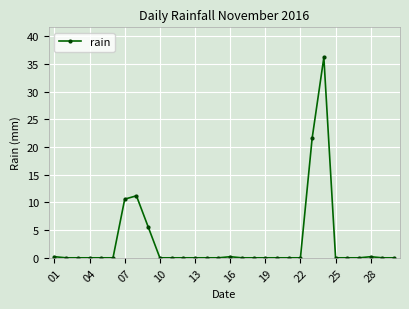

True or false: there are more than 0 points higher than both neighbors.

True